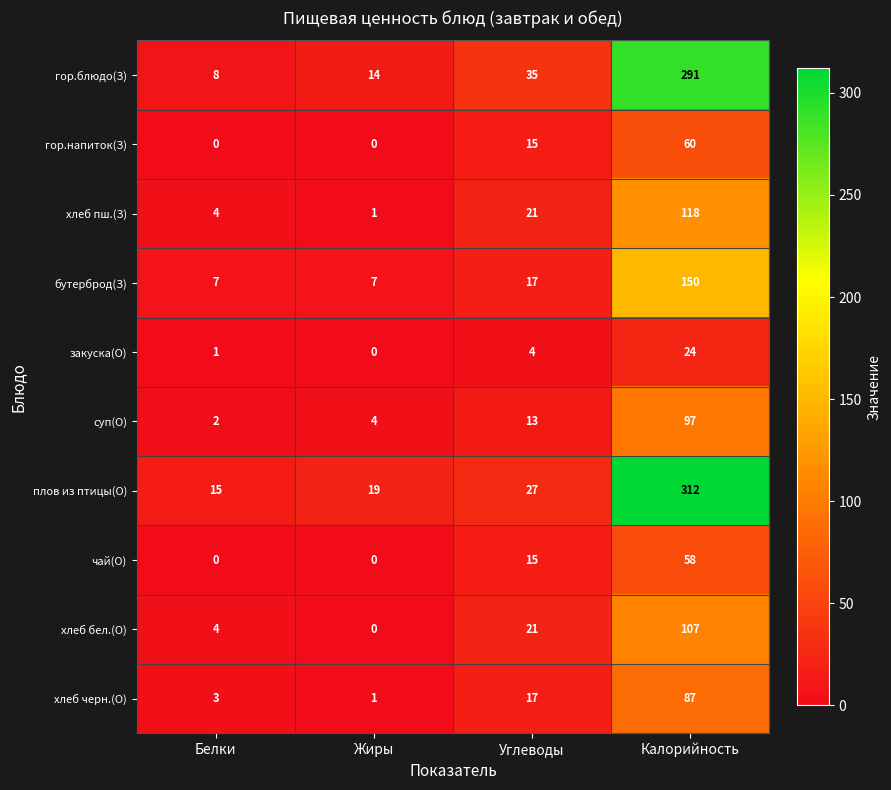

What is the spread (max minus min) of values at Белки?

15